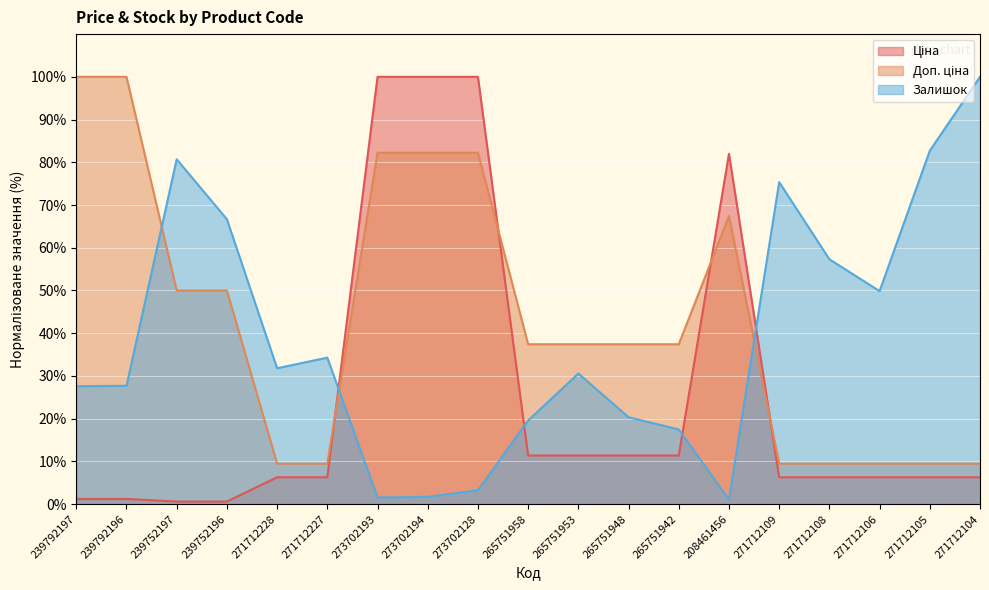

At how many categories does at least one series exceed 20?

19